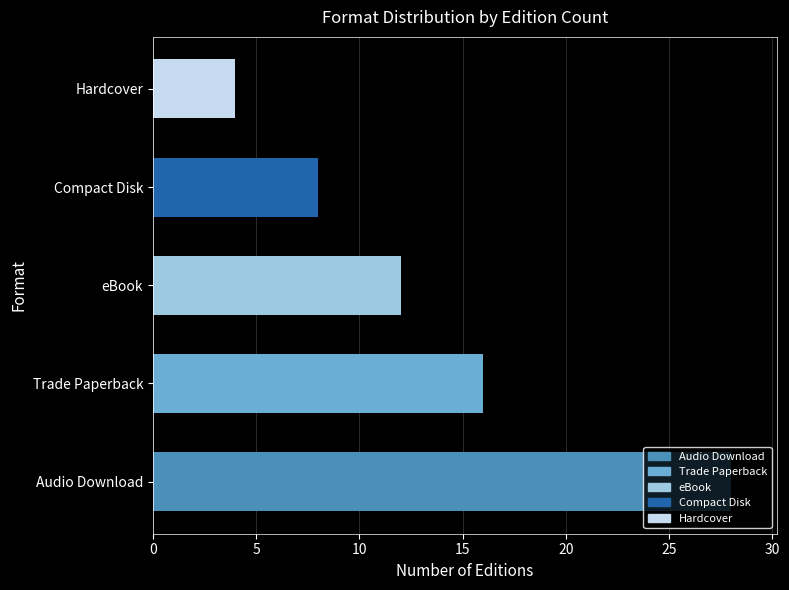

The chart shows a value of 28 at Audio Download. True or false?

True